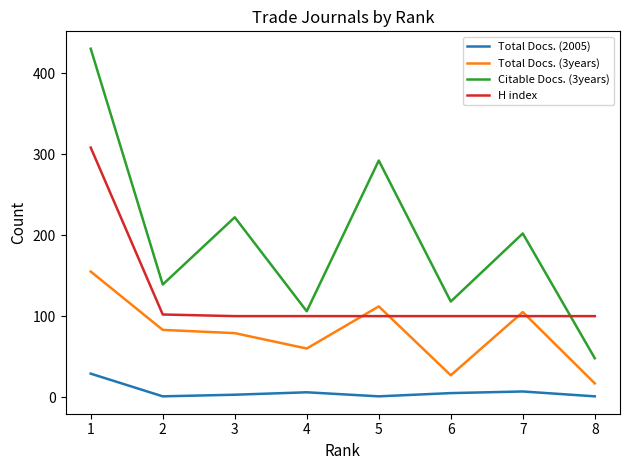

How many lines are shown in the chart?

4